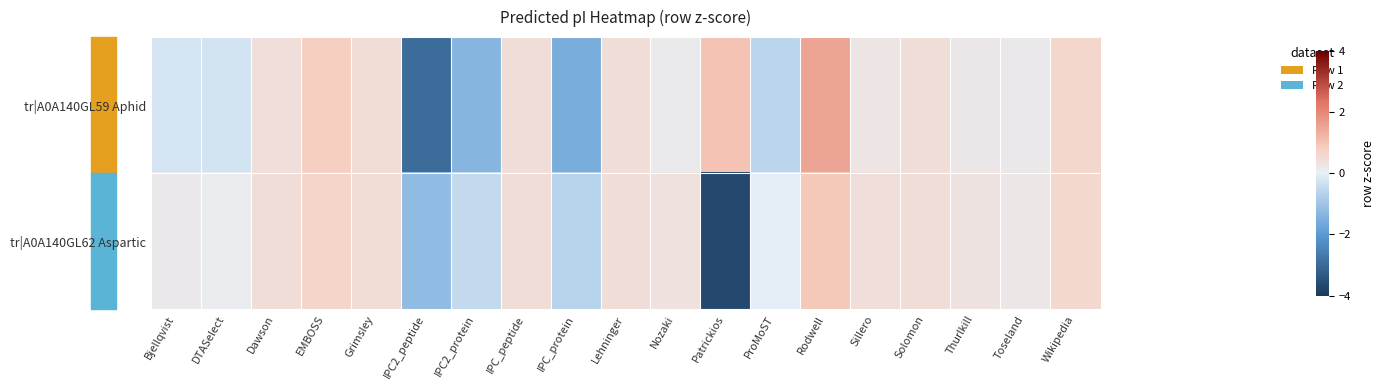

Reading right to left, extract all data points from this chart.

tr|A0A140GL59 Aphid: Wikipedia=0.6	Toseland=0.2	Thurlkill=0.2	Solomon=0.5	Sillero=0.3	Rodwell=1.5	ProMoST=-0.6	Patrickios=1.0	Nozaki=0.1	Lehninger=0.4	IPC_protein=-1.6	IPC_peptide=0.5	IPC2_protein=-1.4	IPC2_peptide=-3.0	Grimsley=0.5	EMBOSS=0.8	Dawson=0.4	DTASelect=-0.3	Bjellqvist=-0.2
tr|A0A140GL62 Aspartic: Wikipedia=0.6	Toseland=0.2	Thurlkill=0.3	Solomon=0.5	Sillero=0.4	Rodwell=0.9	ProMoST=-0.0	Patrickios=-3.7	Nozaki=0.4	Lehninger=0.4	IPC_protein=-0.6	IPC_peptide=0.5	IPC2_protein=-0.5	IPC2_peptide=-1.2	Grimsley=0.5	EMBOSS=0.6	Dawson=0.5	DTASelect=0.1	Bjellqvist=0.2